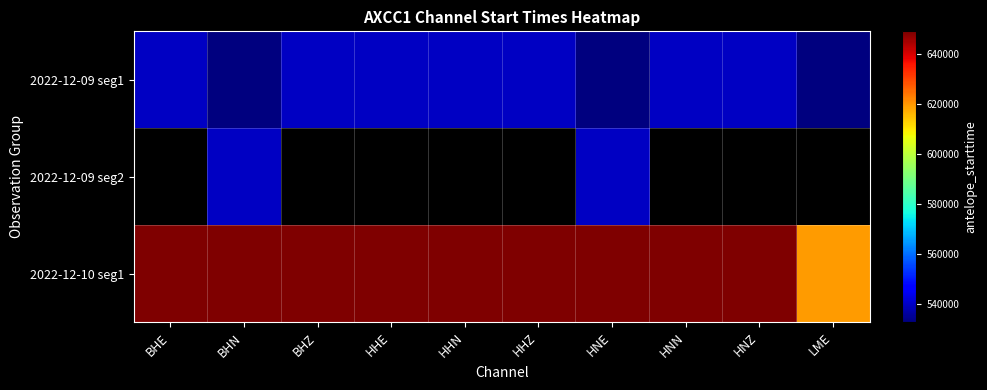

How many distinct data groups are displayed?

3